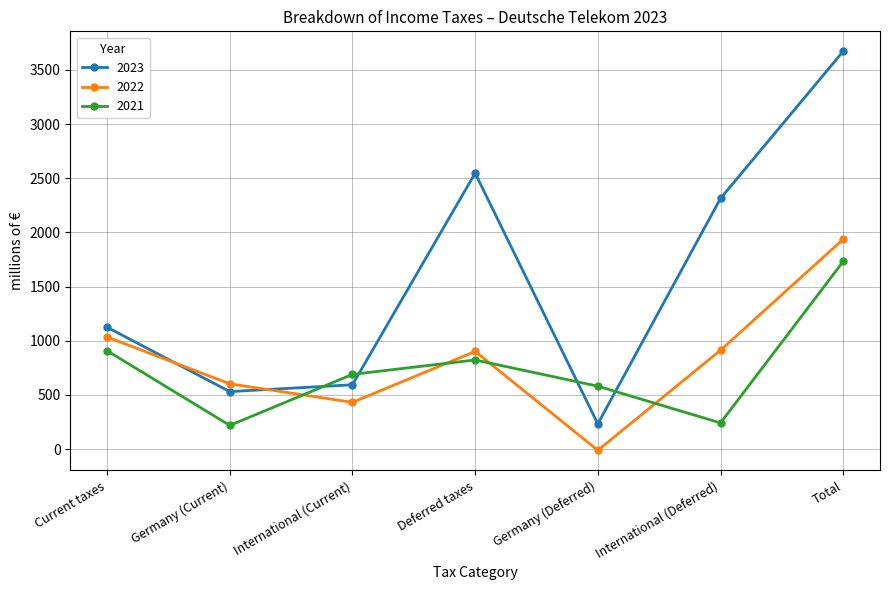

How many series are shown in this chart?

3